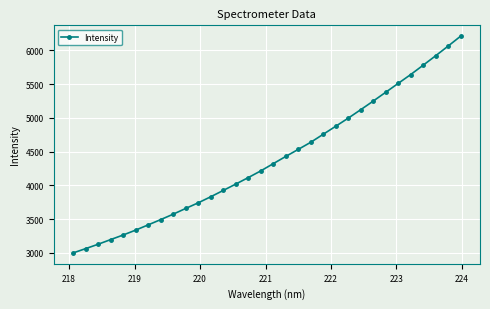

Reading right to left, list all the values displayed in this chart.

6209.2	6062.7	5919.3	5779.3	5640.9	5509.9	5378.7	5247.9	5120.6	4995.5	4875.7	4756.8	4638.2	4533.0	4428.5	4321.5	4214.5	4115.3	4019.2	3925.0	3831.7	3742.1	3658.9	3573.9	3493.6	3415.5	3338.0	3265.5	3197.7	3128.7	3063.8	3000.3